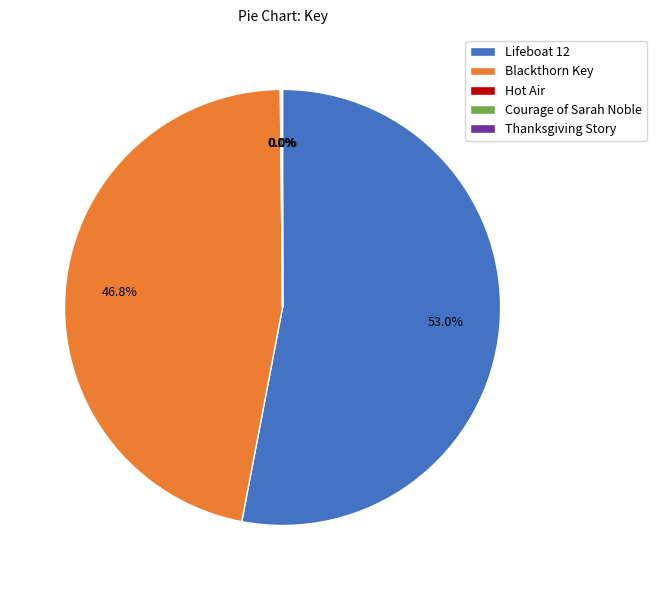

What is the largest slice in the pie chart?

Lifeboat 12